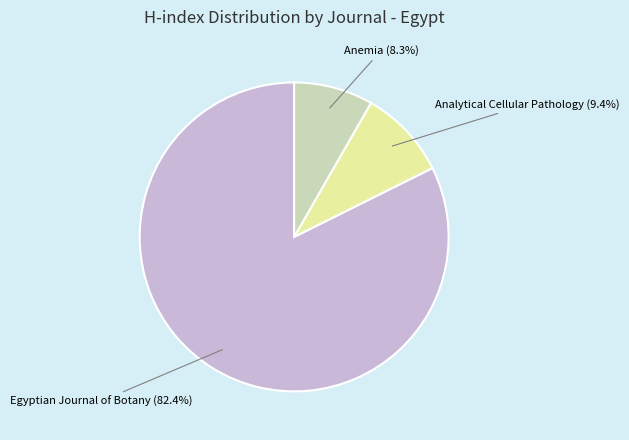

Does any single category account for the majority?

Yes